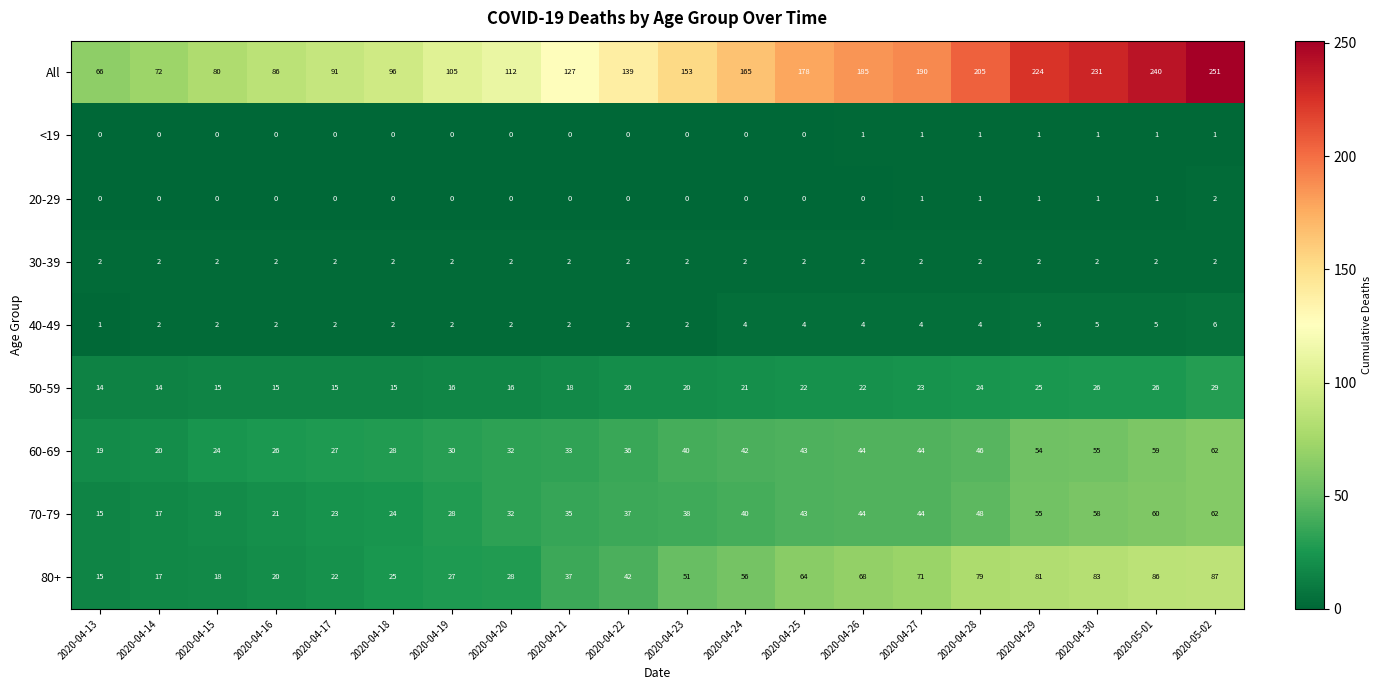

What is the sum of the 80+ values at 2020-04-23 and 2020-04-27?

122